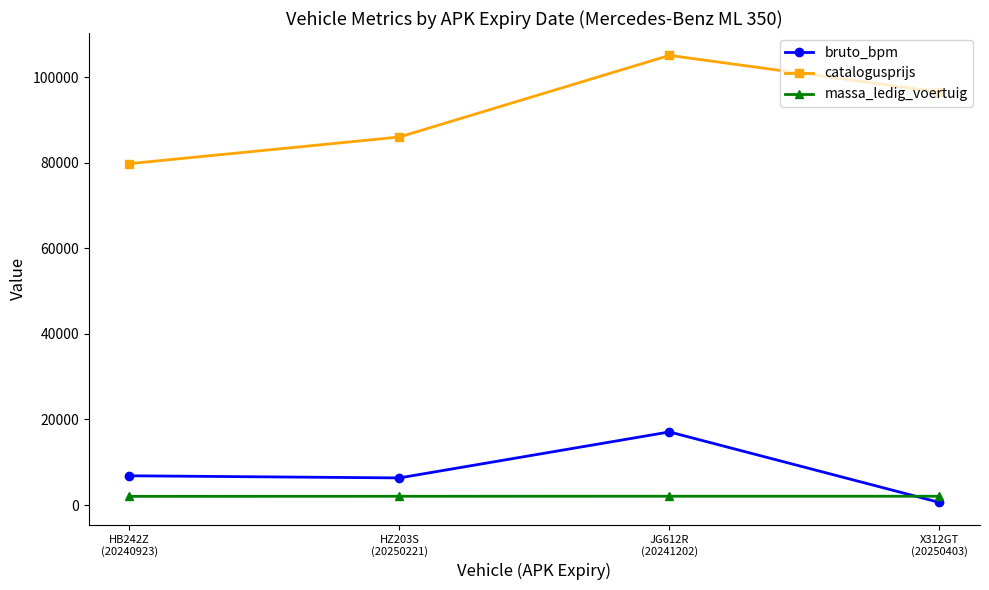

What is the lowest value of the massa_ledig_voertuig series?

2030